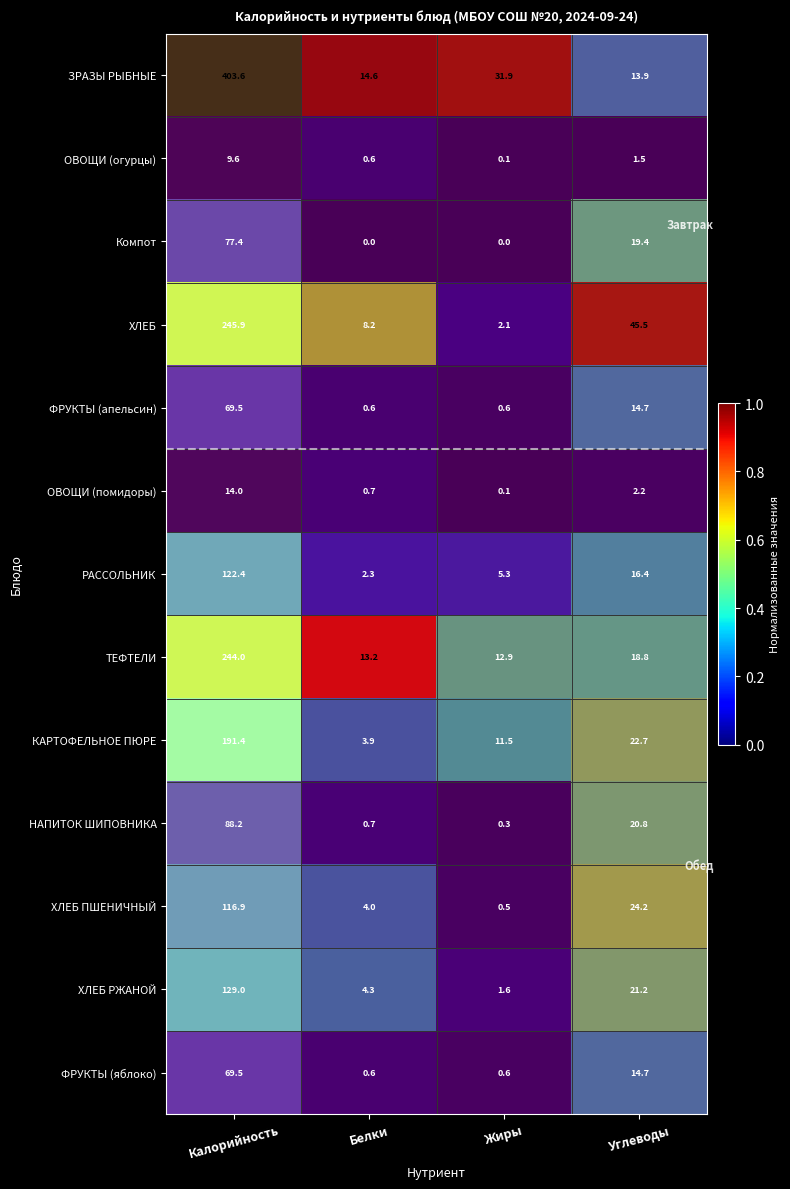

What is the total value across all series at Белки?

53.7